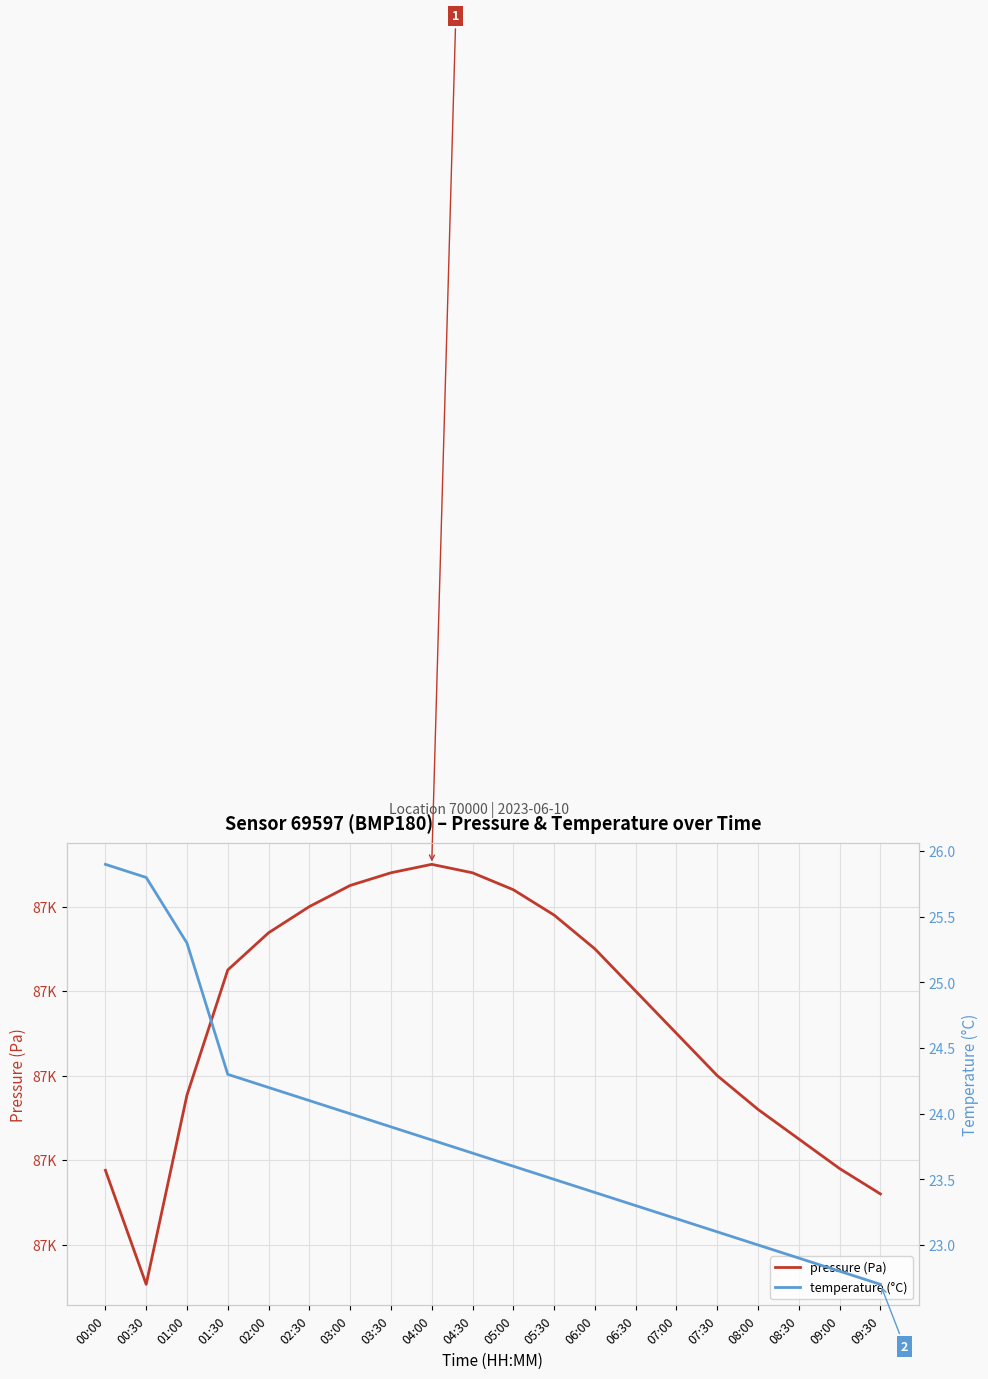

Is this an area chart (filled region under the line)?

No